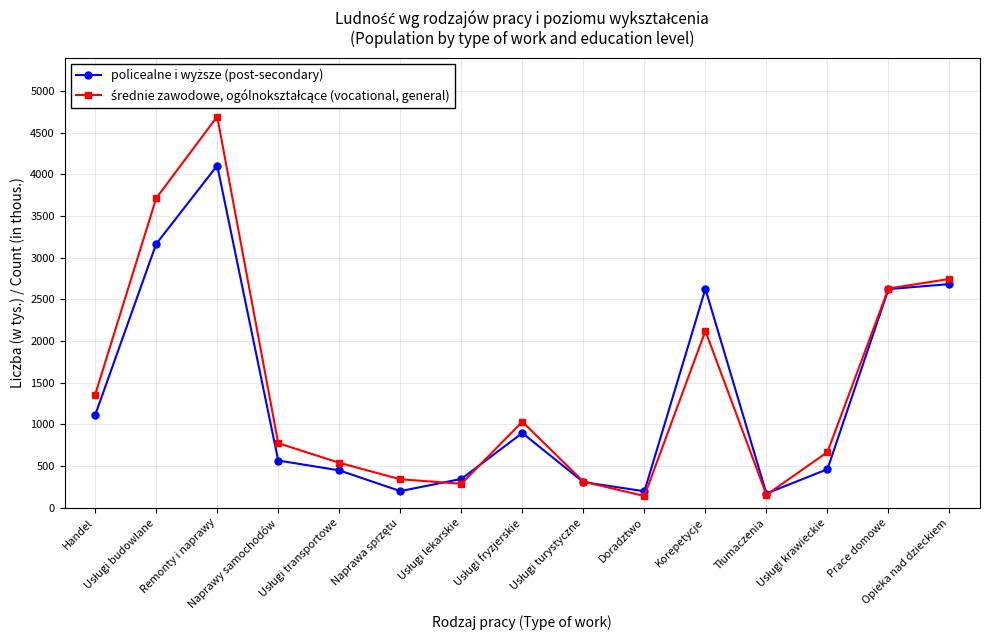

At how many categories does at least one series exceed 1481?

5